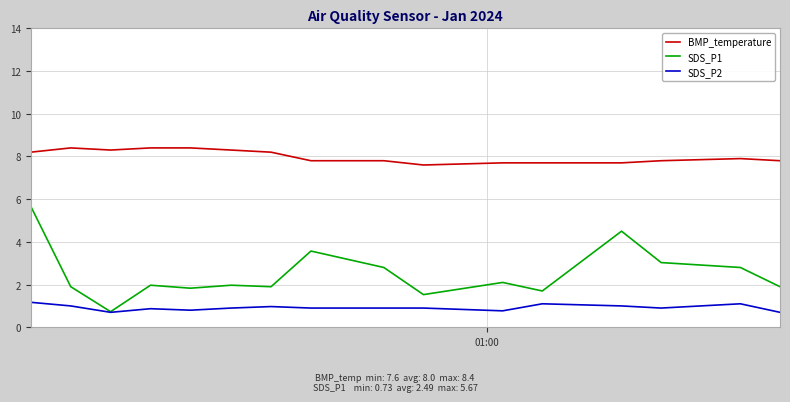

Which series has the widest spread of values?

SDS_P1